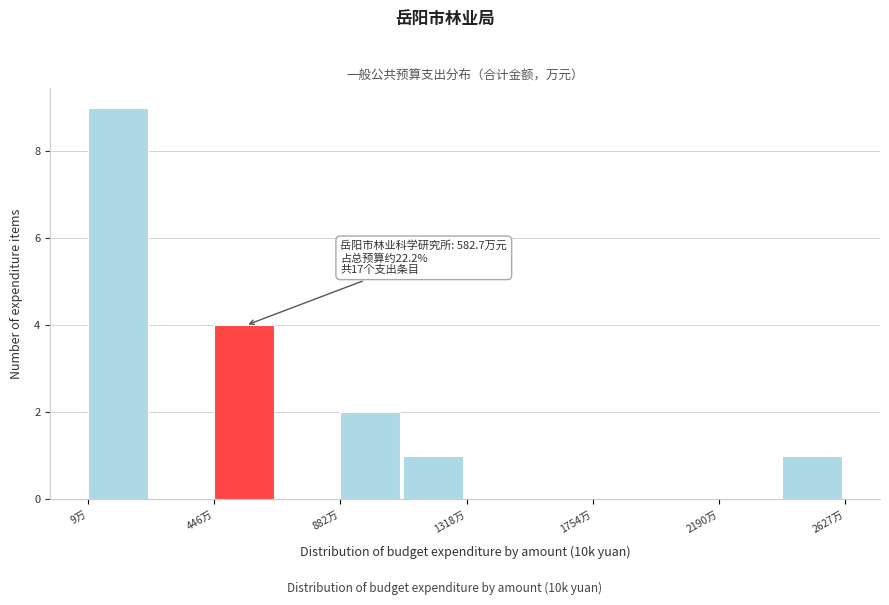

Over which range of the x-axis is the bar tallest?

0 to 250